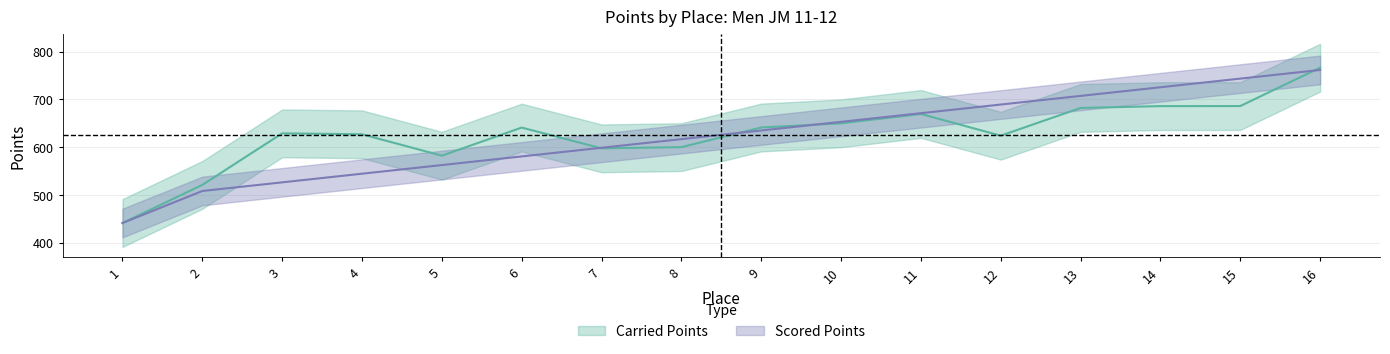

Reading left to right, what are all the values shown in this chart?

Scored Points: 441.4	508.4	526.5	544.6	562.7	580.8	598.8	616.9	635.0	653.1	671.2	689.3	707.4	725.5	743.6	761.7
Carried Points: 441.4	521.1	629.0	627.1	582.3	641.1	597.6	600.2	641.3	650.0	669.5	624.1	682.2	686.0	686.1	766.5